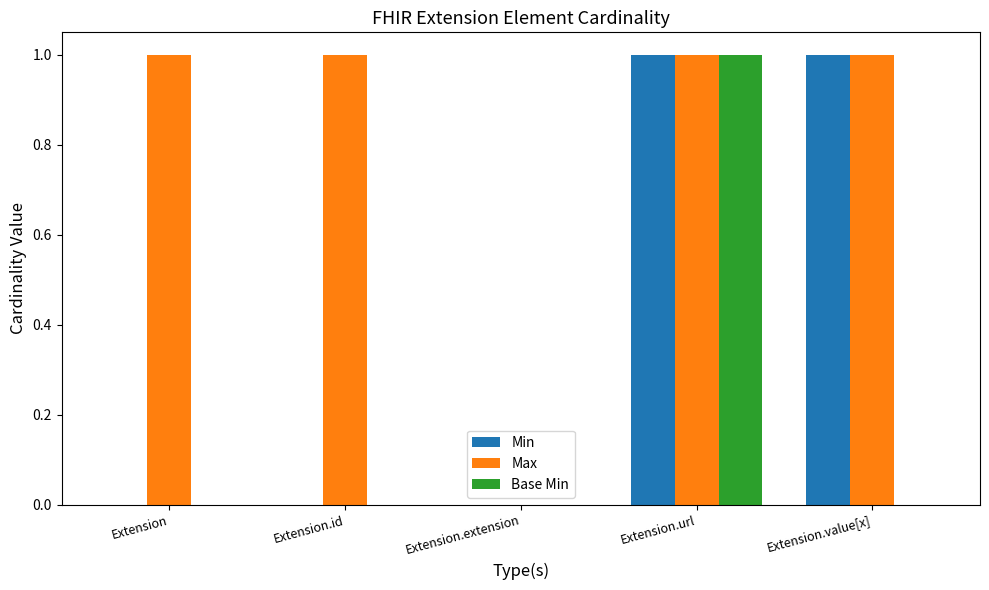

The value of Base Min at Extension.url is 0. True or false?

False